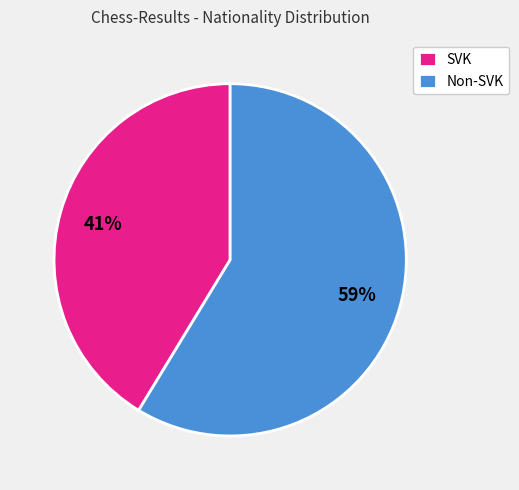

What is the majority slice?

Non-SVK